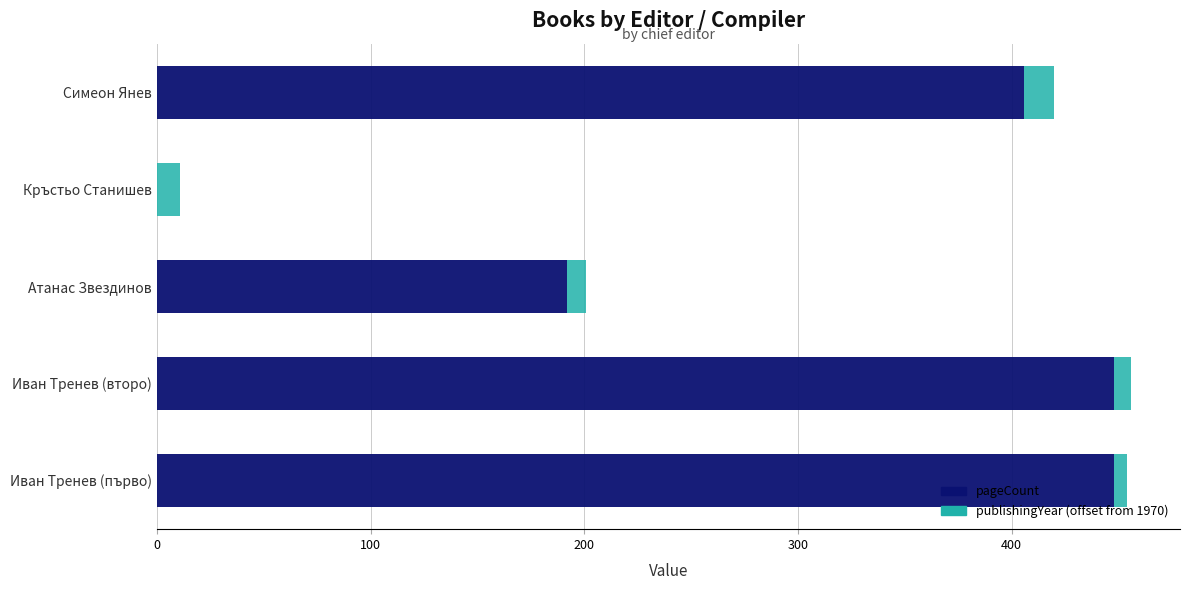

Count the number of categories in the chart.

5